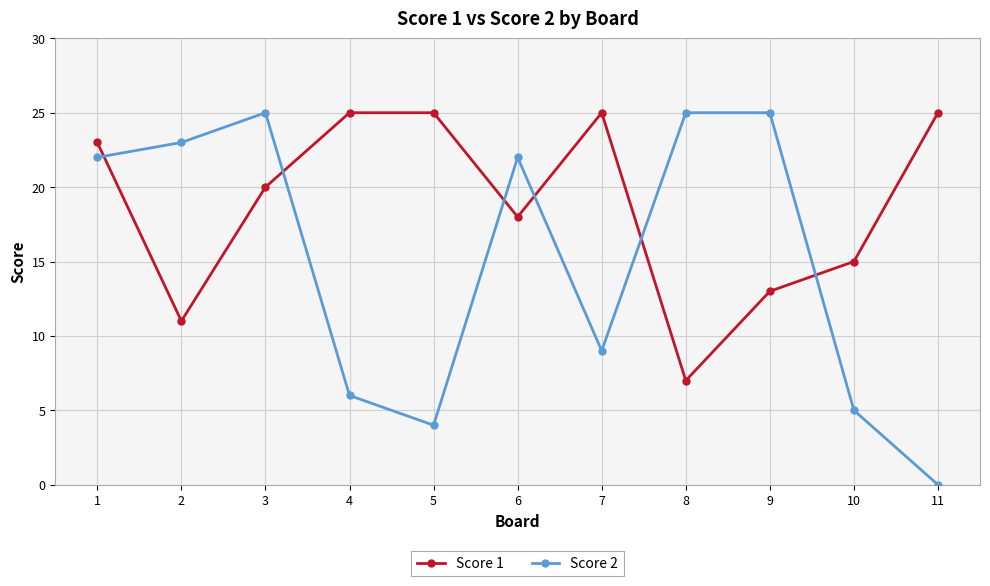

What is the maximum value for Score 1?

25